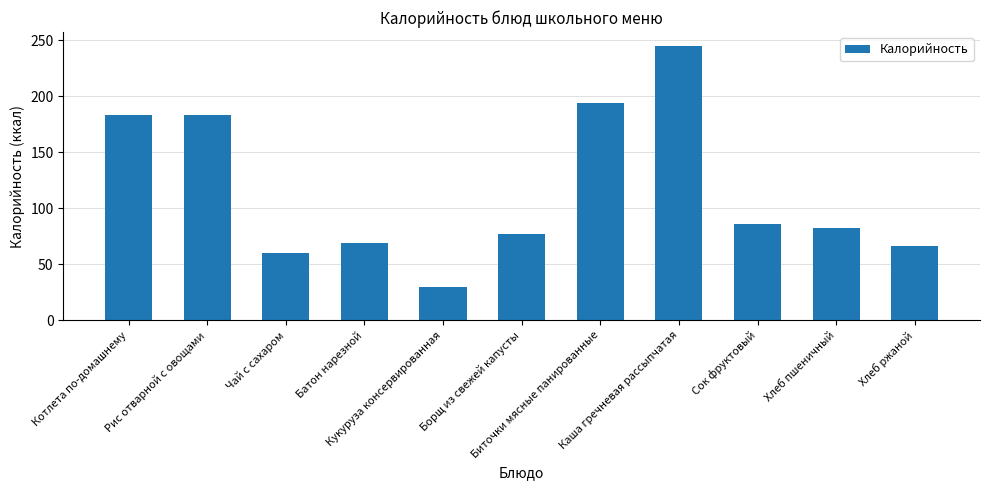

What is the average value?

115.9